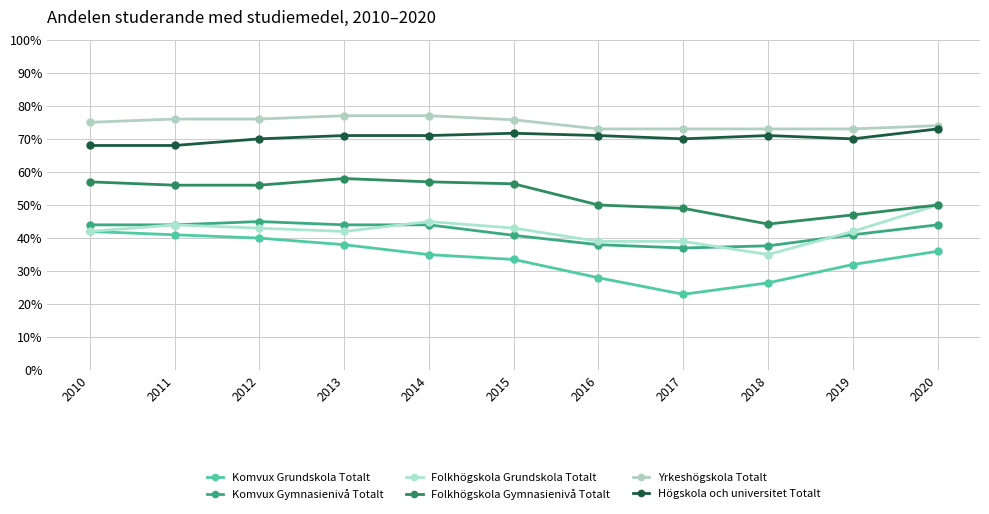

Rank the series by their maximum value, from highest to lowest.

Yrkeshögskola Totalt, Högskola och universitet Totalt, Folkhögskola Gymnasienivå Totalt, Folkhögskola Grundskola Totalt, Komvux Gymnasienivå Totalt, Komvux Grundskola Totalt